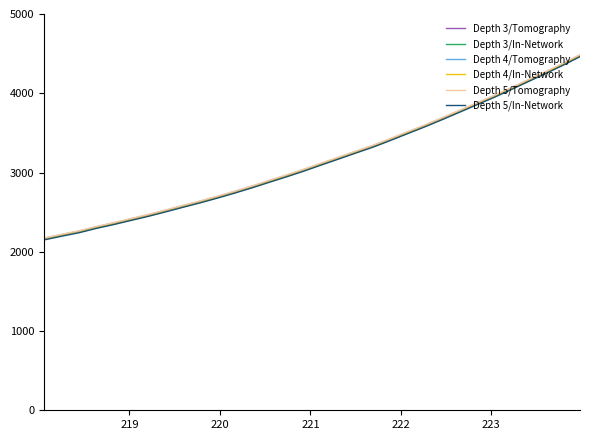

What is the lowest value of the Depth 4/In-Network series?

2155.3